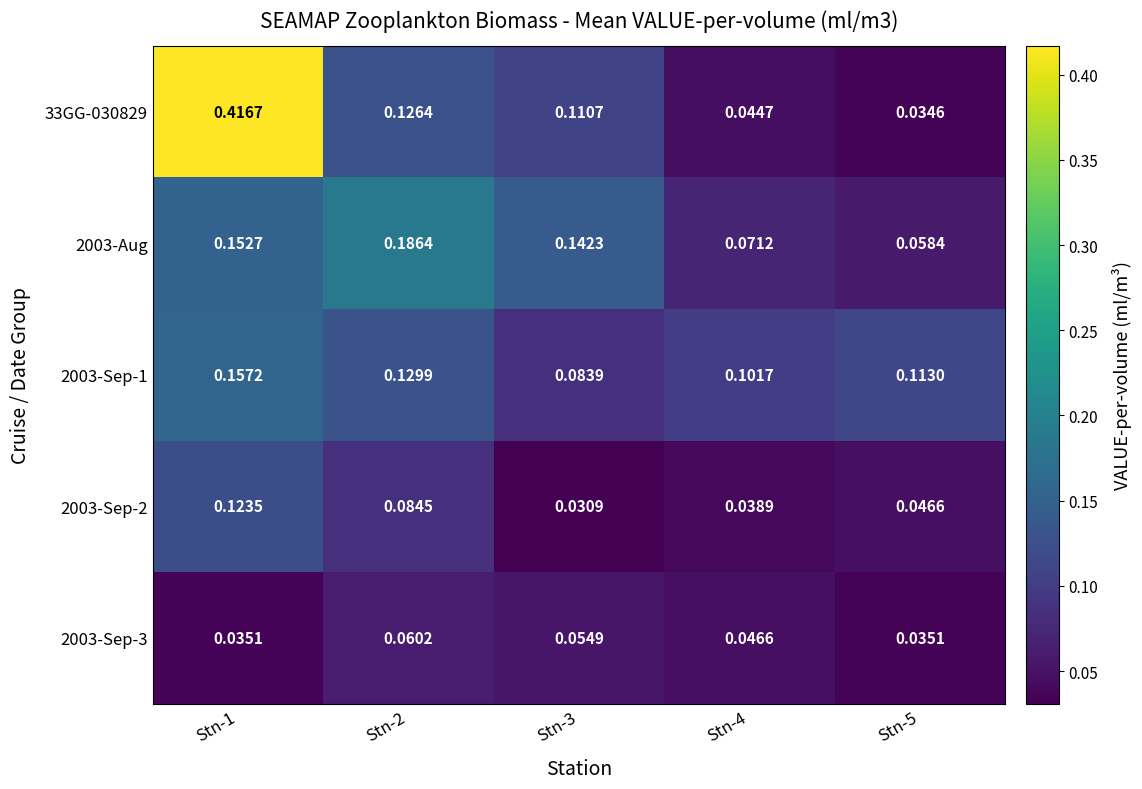

Is the value of 2003-Sep-3 at Stn-5 greater than the value of 2003-Sep-1 at Stn-5?

No